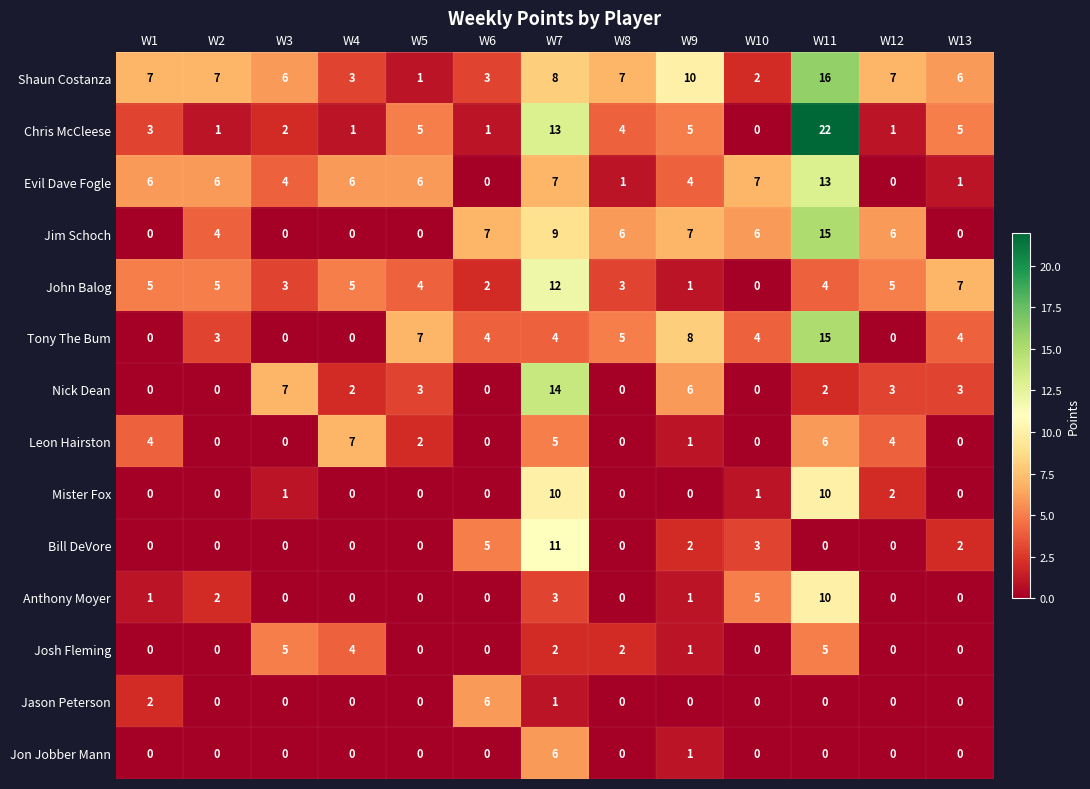

How many data points in Anthony Moyer are above 0?

6